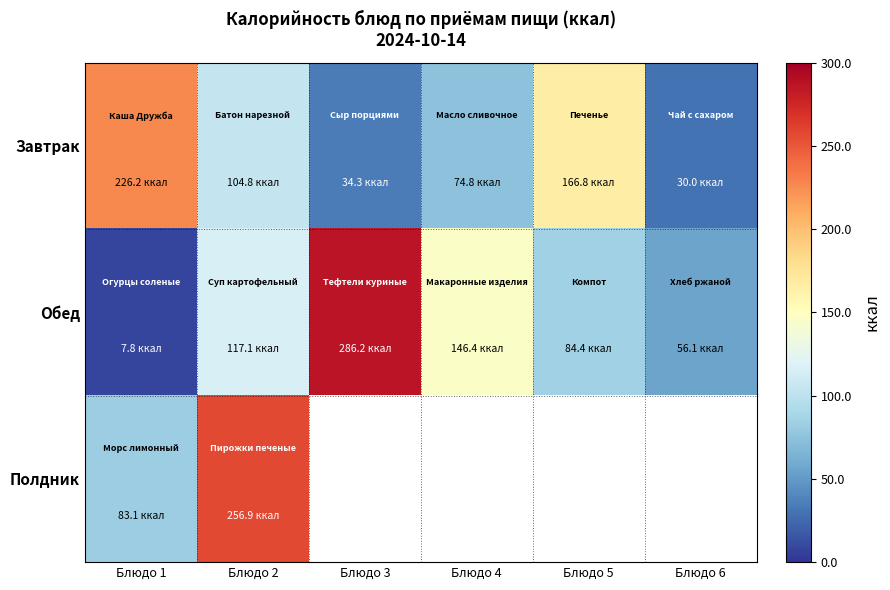

At which category is the sum across all series the highest?

Блюдо 2